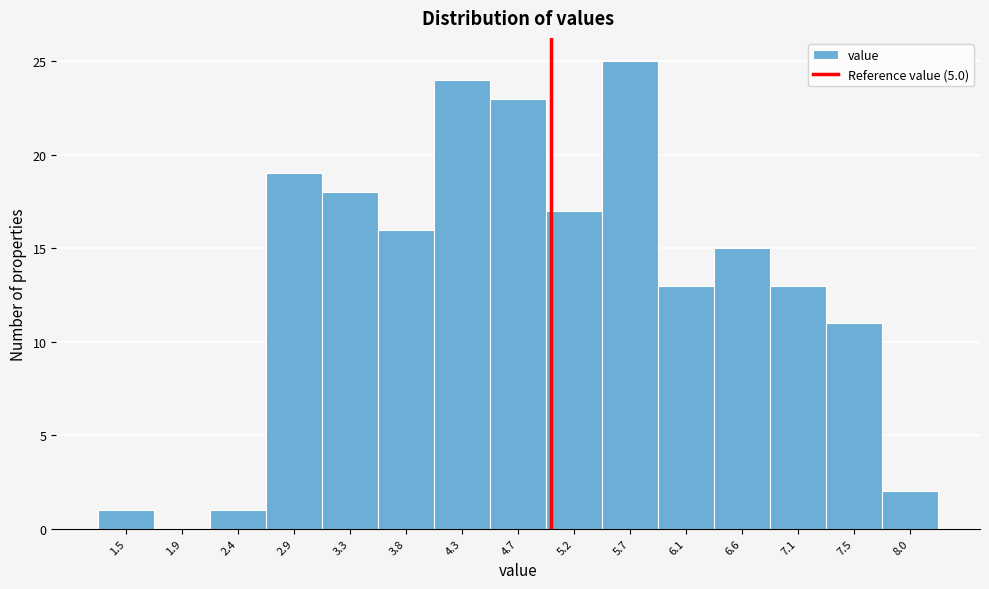

Reading left to right, list every bar in this chart as the range it spans on the x-axis followed by its height. Neither the bar edges nor the heights are printed on the chart, so give them approximately, as read against the axes.

1.25 to 1.70: 1
1.70 to 2.15: 0
2.15 to 2.65: 1
2.65 to 3.10: 19
3.10 to 3.55: 18
3.55 to 4.05: 16
4.05 to 4.50: 24
4.50 to 4.95: 23
4.95 to 5.45: 17
5.45 to 5.90: 25
5.90 to 6.35: 13
6.35 to 6.85: 15
6.85 to 7.30: 13
7.30 to 7.75: 11
7.75 to 8.25: 2